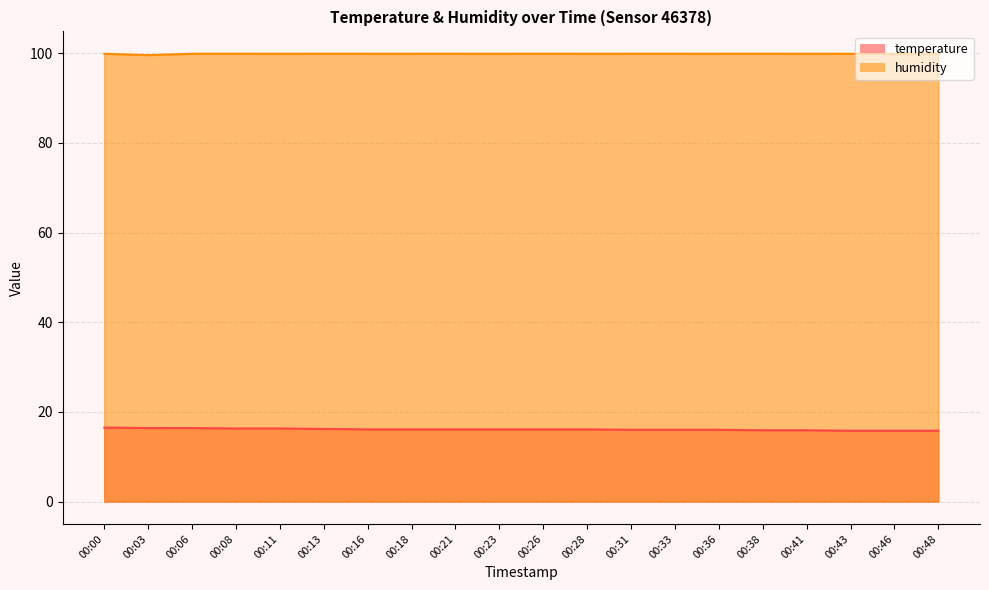

True or false: temperature and humidity intersect in this chart.

False